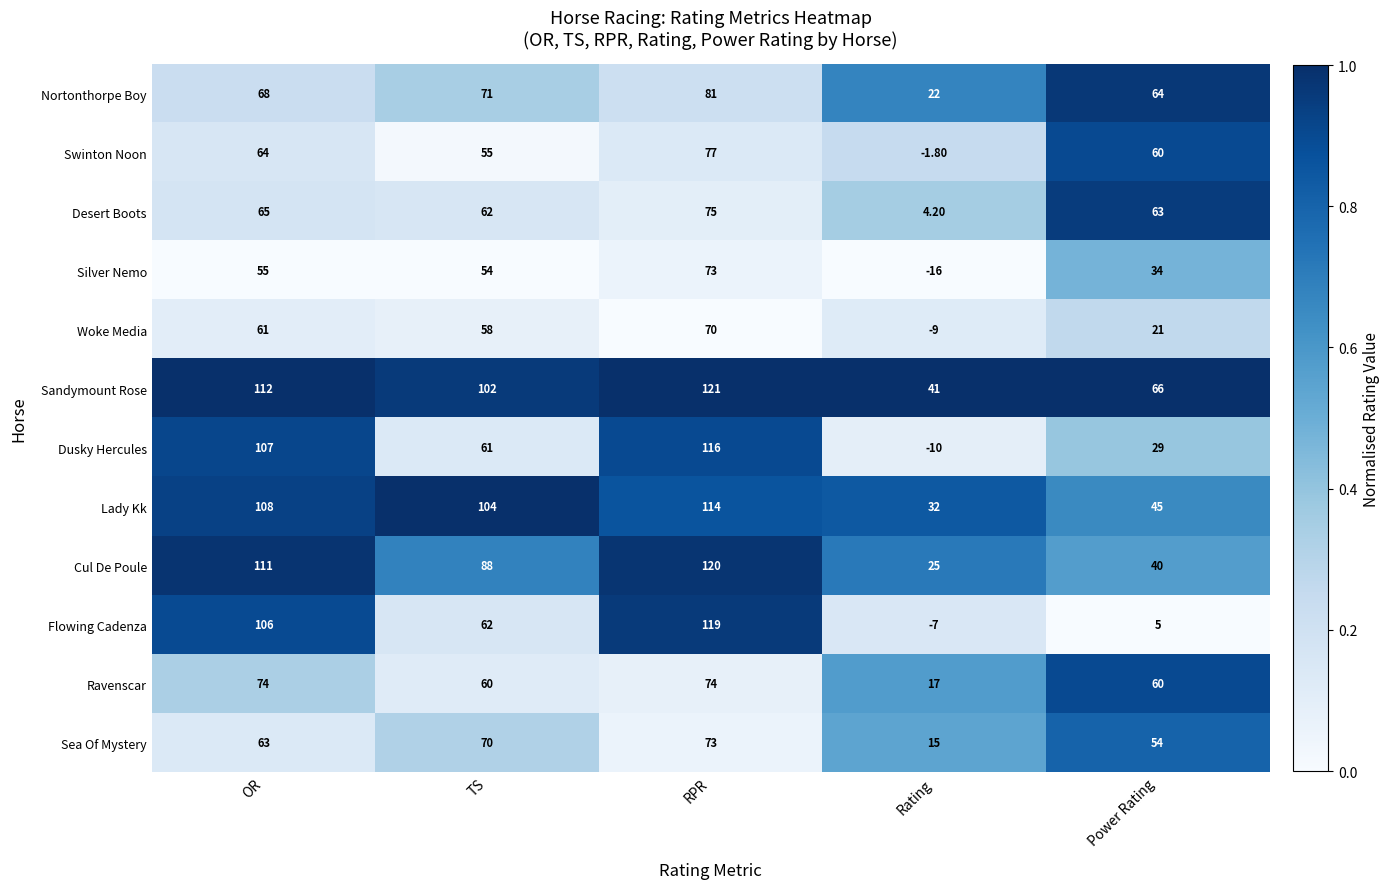

Where does the Silver Nemo series first go above 54?

OR